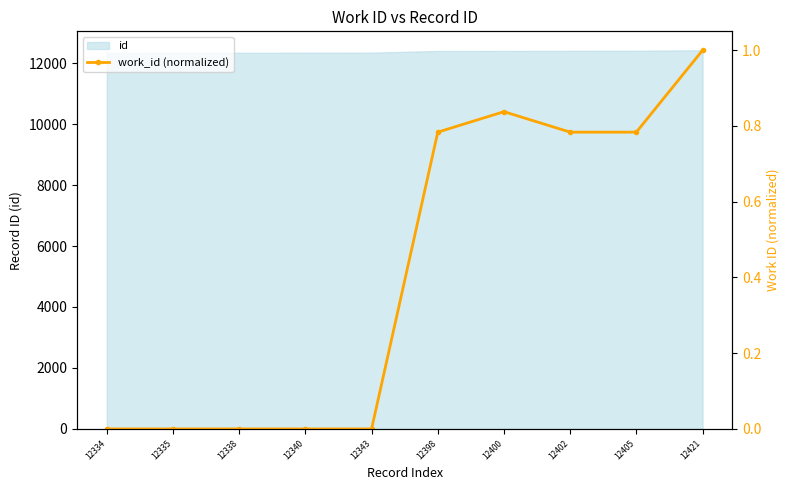

Read the value at 12421.

1.0